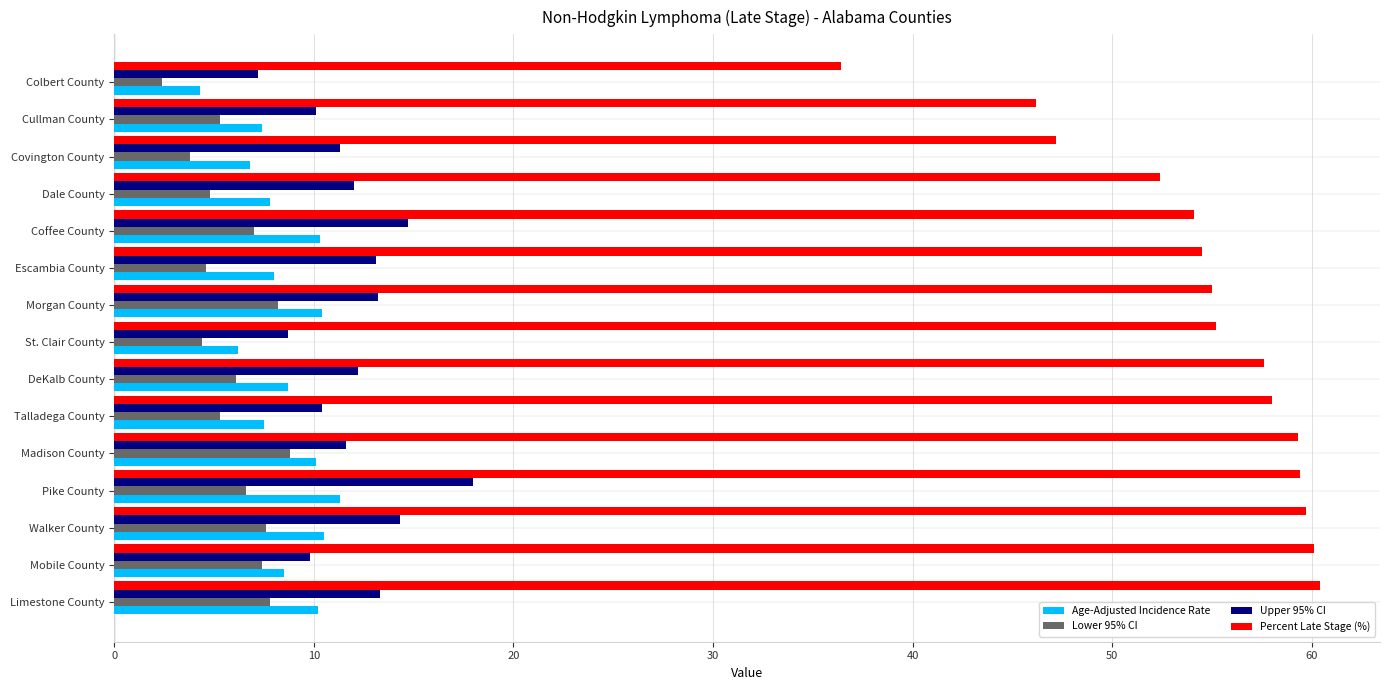

What is the sum of all Age-Adjusted Incidence Rate values?

128.0